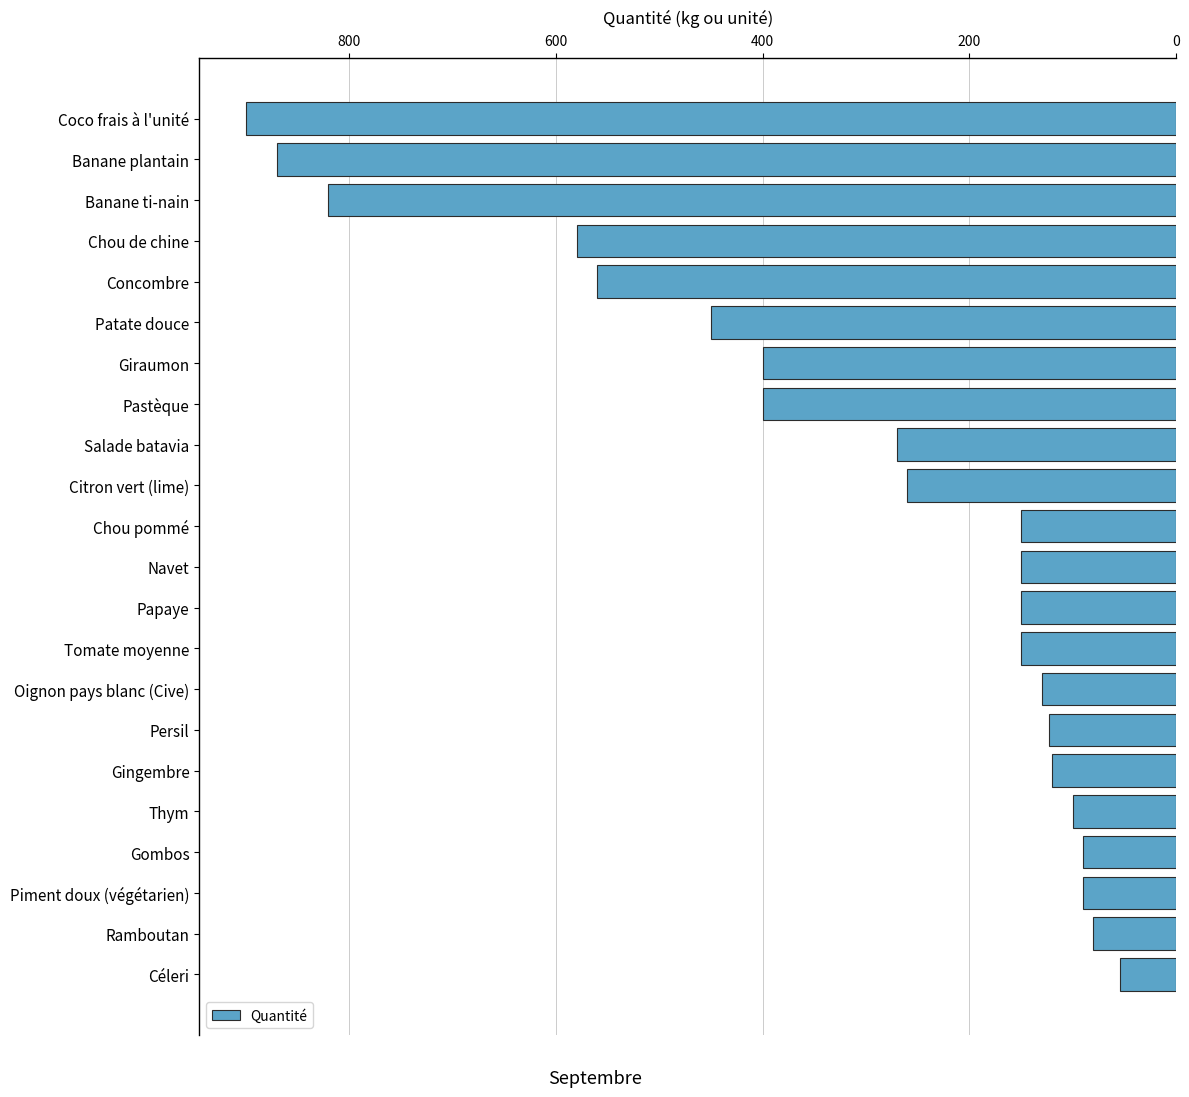

How many bars are there in total?

22